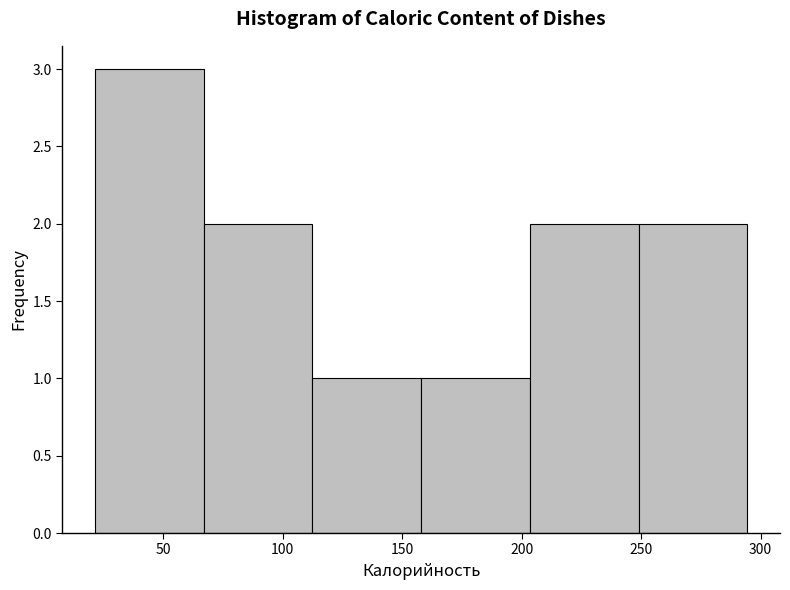

Reading left to right, list every bar in this chart as the range it spans on the x-axis followed by its height. Neither the bar edges nor the heights are printed on the chart, so give them approximately, as read against the axes.

20 to 65: 3
65 to 110: 2
110 to 160: 1
160 to 205: 1
205 to 250: 2
250 to 295: 2